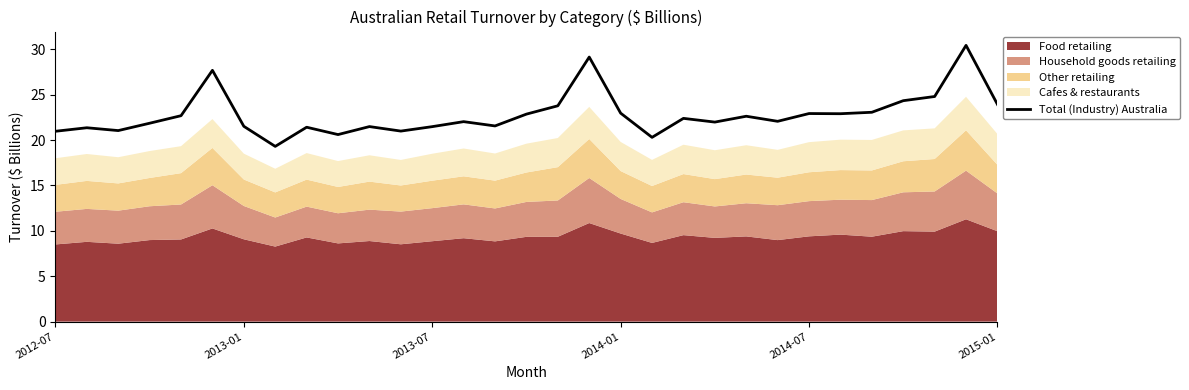

What is the maximum value for Total (Industry) Australia?

30.4